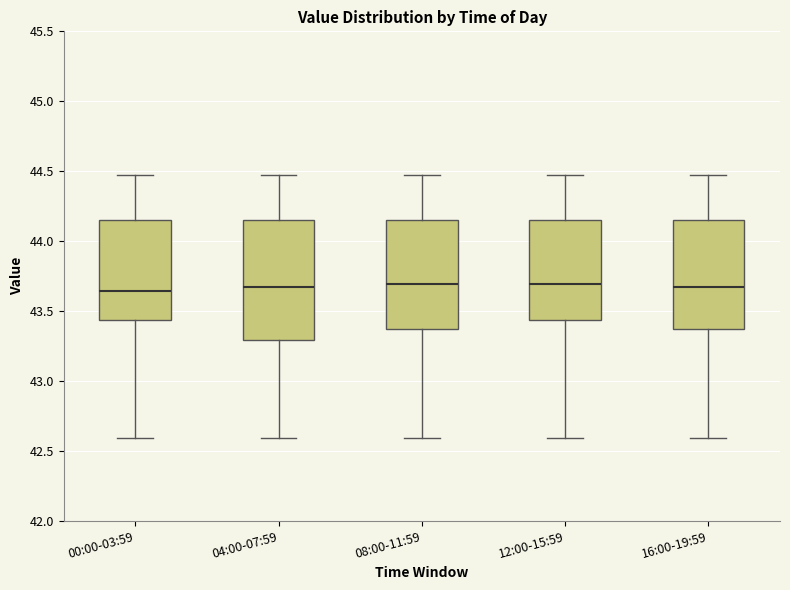

Reading left to right, read every box against the y-axis: the position of its median line, the range the box covers, and the ends of its whiskers. The values are not printed on the chart, so give them approximately, as read against the axis.

00:00-03:59: median 43.65, box 43.45 to 44.15, whiskers 42.60 to 44.45
04:00-07:59: median 43.65, box 43.30 to 44.15, whiskers 42.60 to 44.45
08:00-11:59: median 43.70, box 43.35 to 44.15, whiskers 42.60 to 44.45
12:00-15:59: median 43.70, box 43.45 to 44.15, whiskers 42.60 to 44.45
16:00-19:59: median 43.65, box 43.35 to 44.15, whiskers 42.60 to 44.45